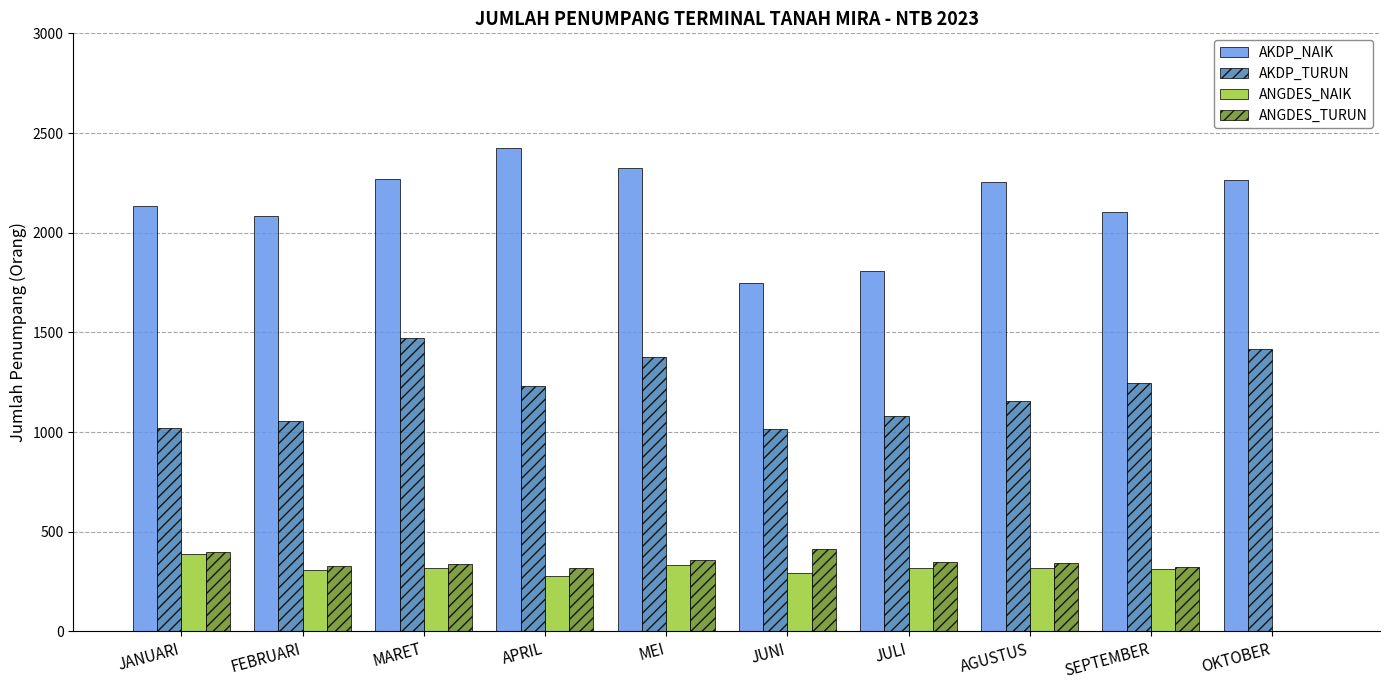

Is it true that ANGDES_NAIK equals 331 at MEI?

True